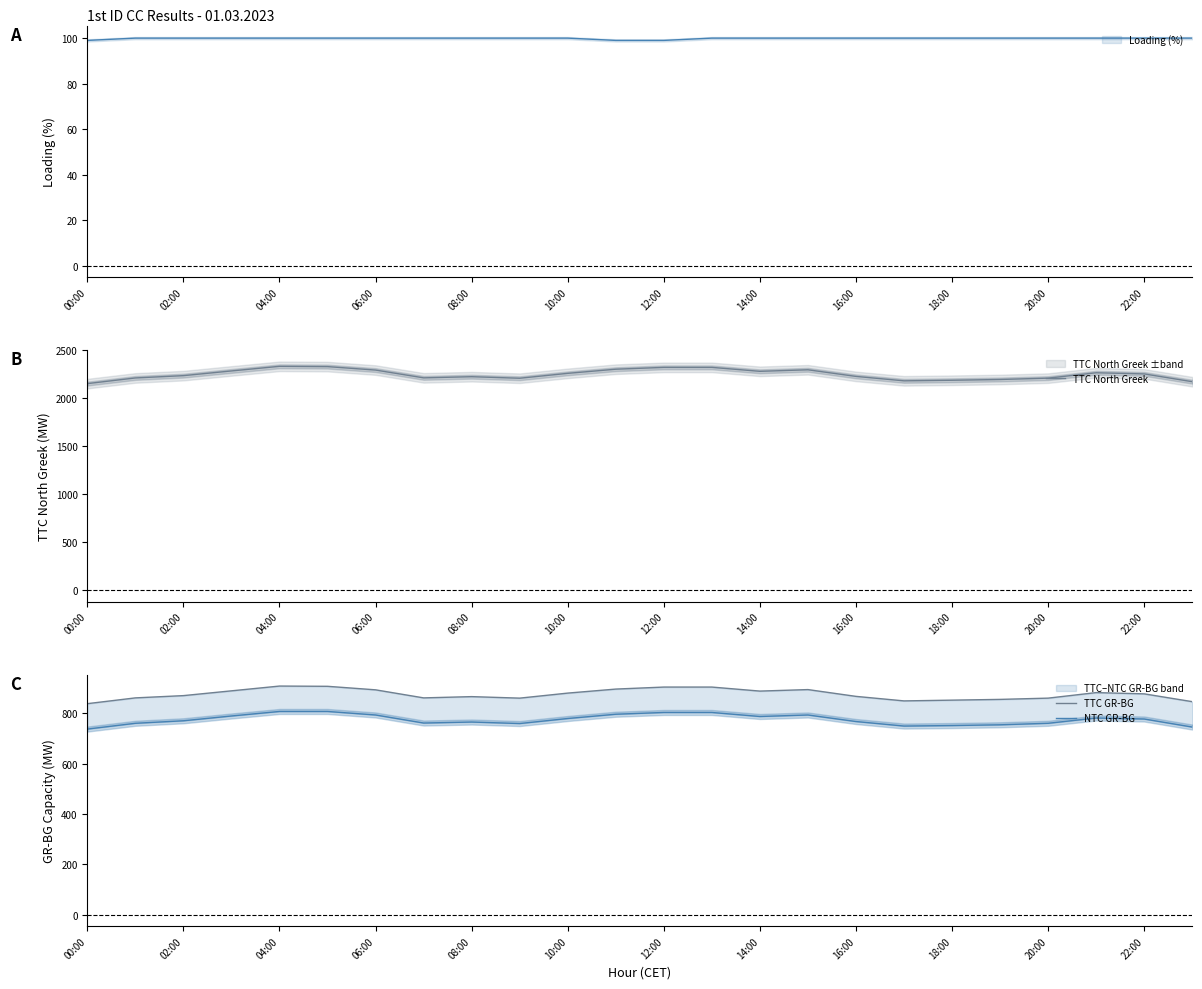

Does the chart have visible grid lines?

No